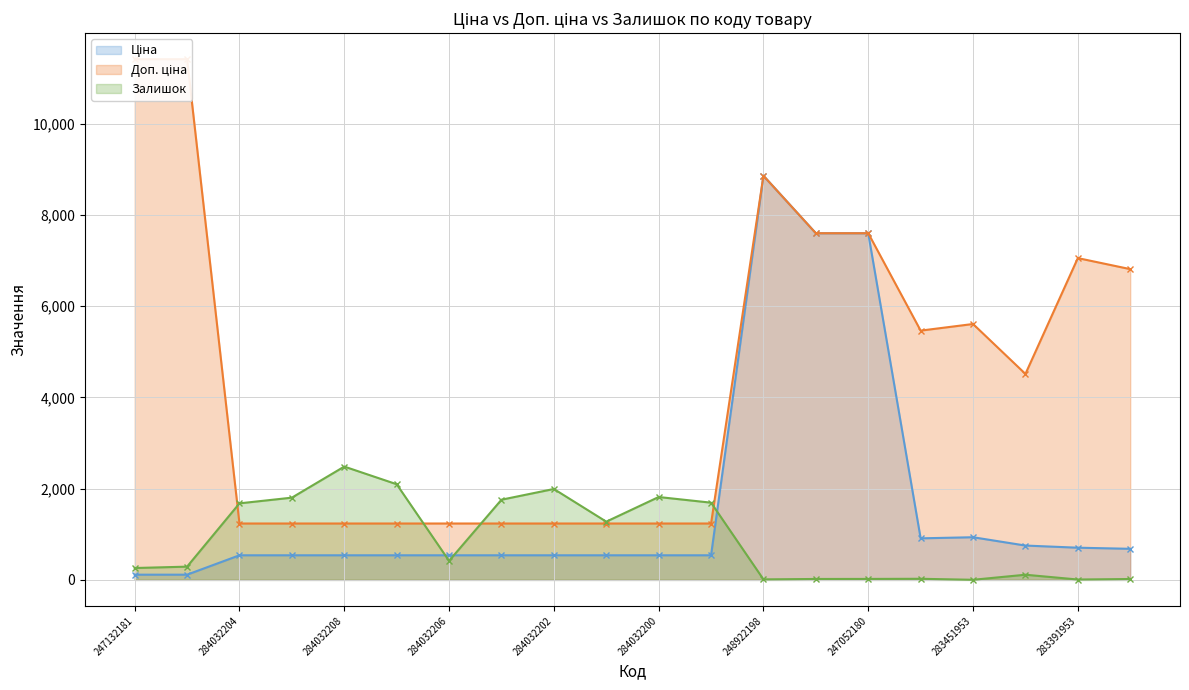

What position from the left is 247052180?

15